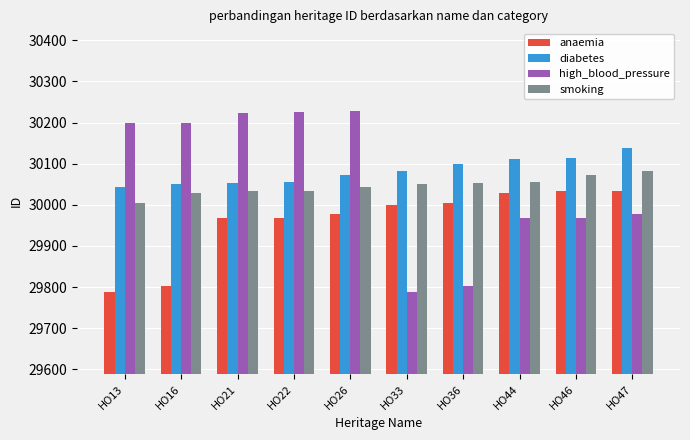

How many data points in diabetes are less than 30082?

5